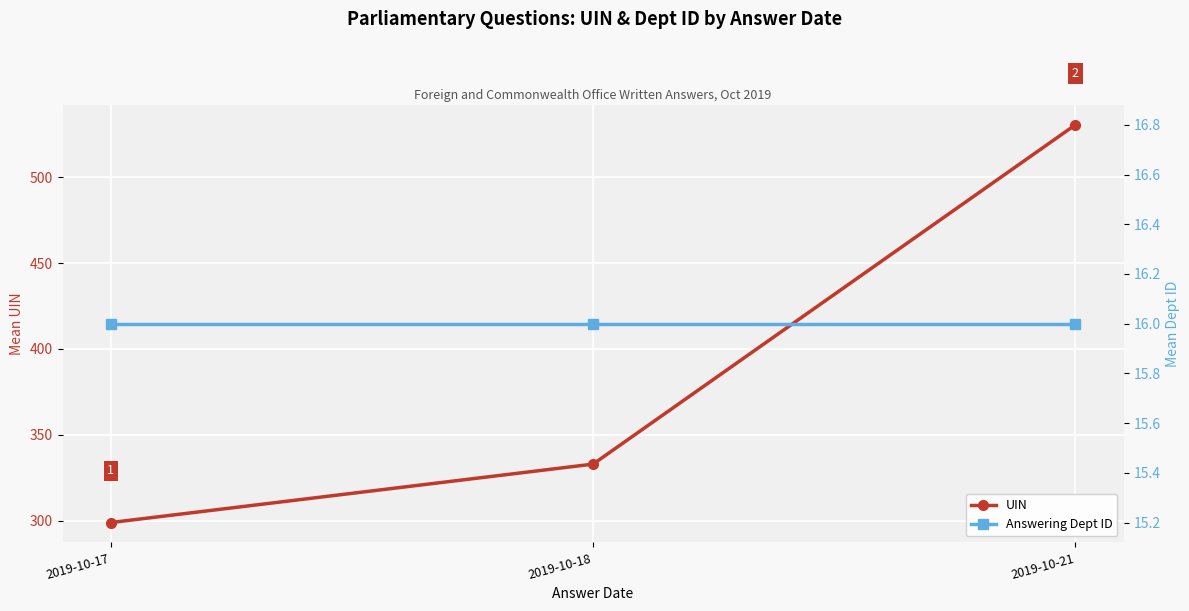

What is the greatest value displayed?

530.4